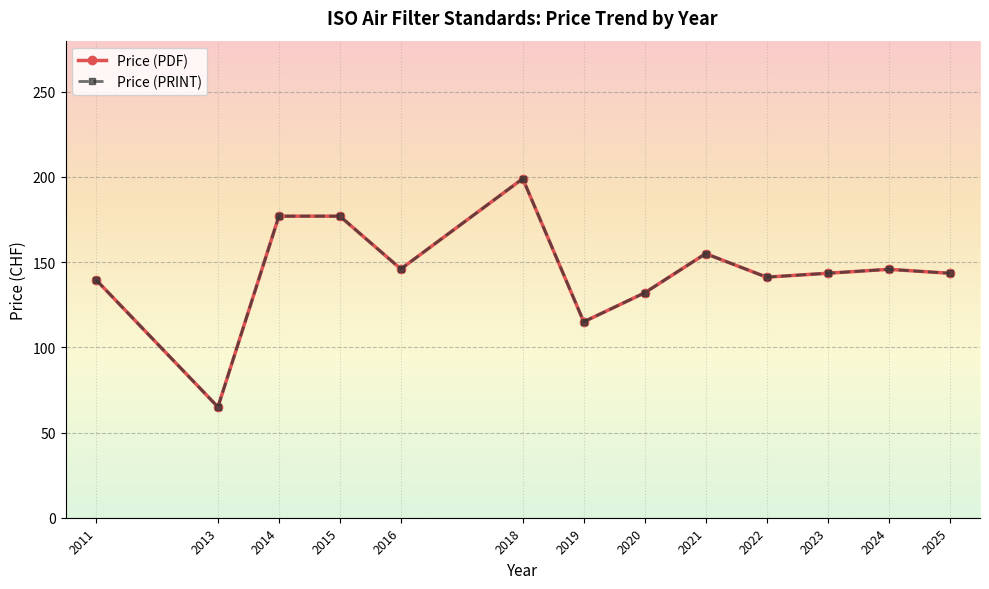

Does the chart have visible grid lines?

Yes